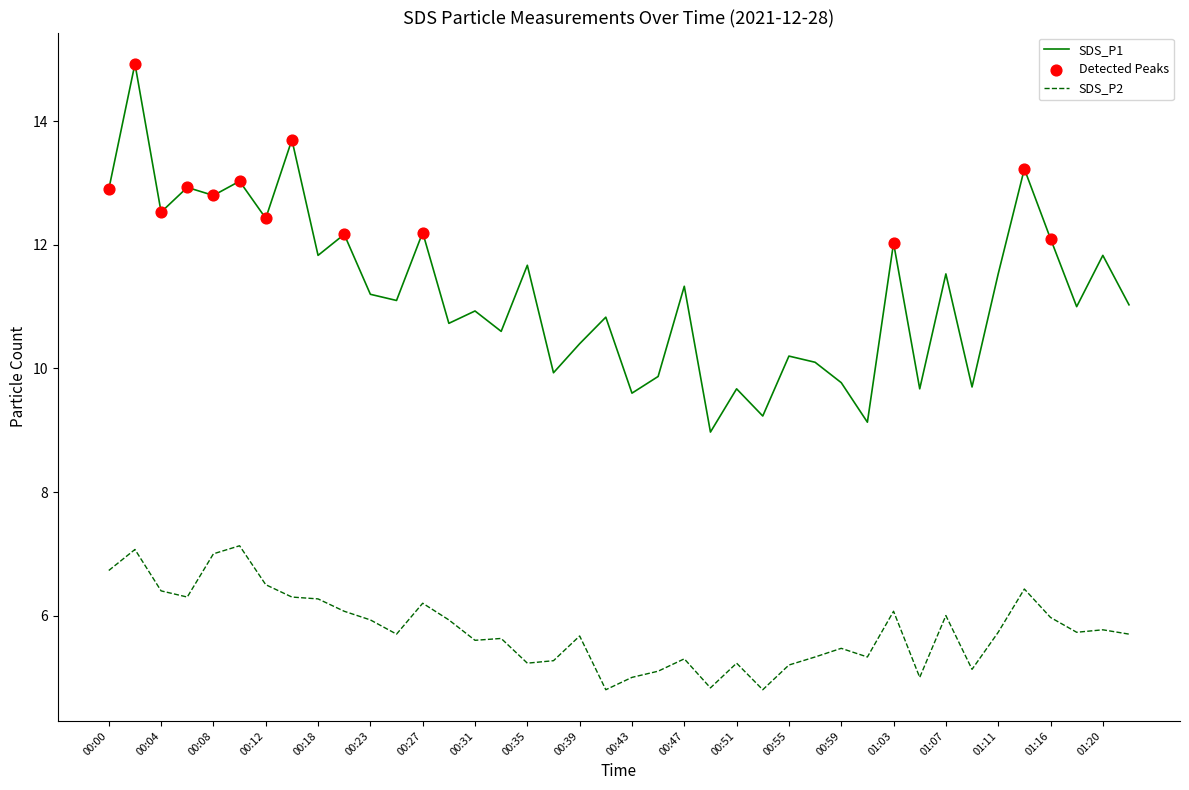

Which series has the largest total across all categories?

SDS_P1